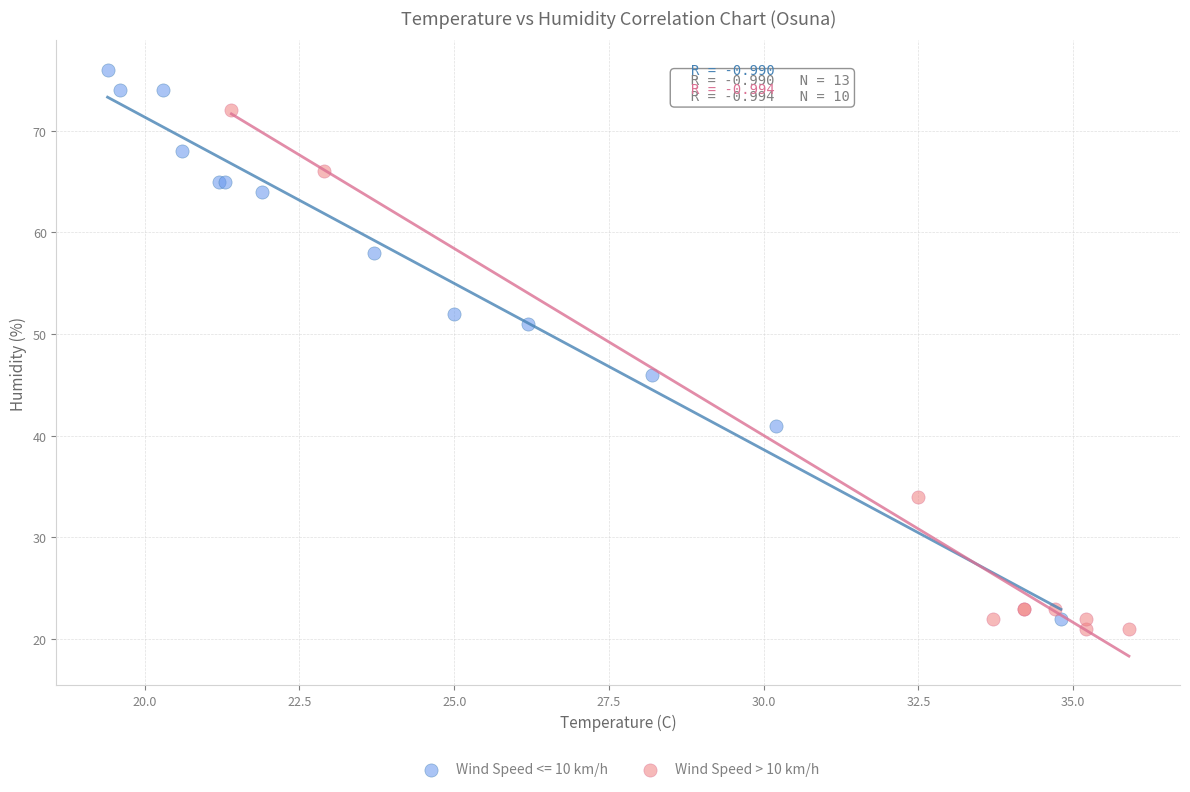

Which series has the largest Y range (max minus min)?

Wind Speed <= 10 km/h